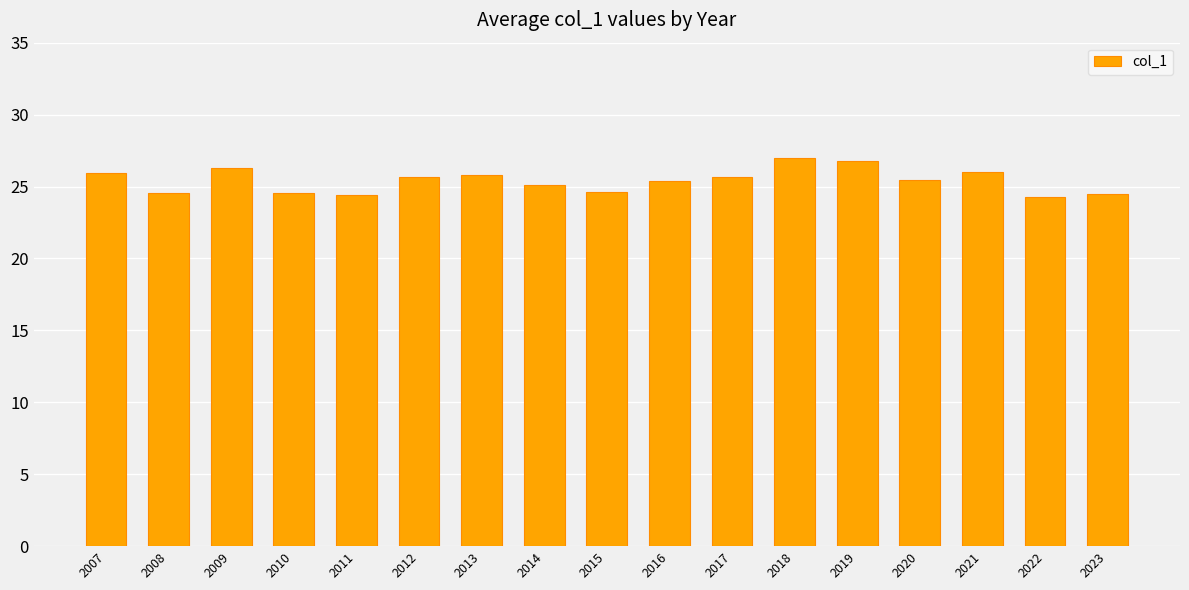

How many bars are there in total?

17